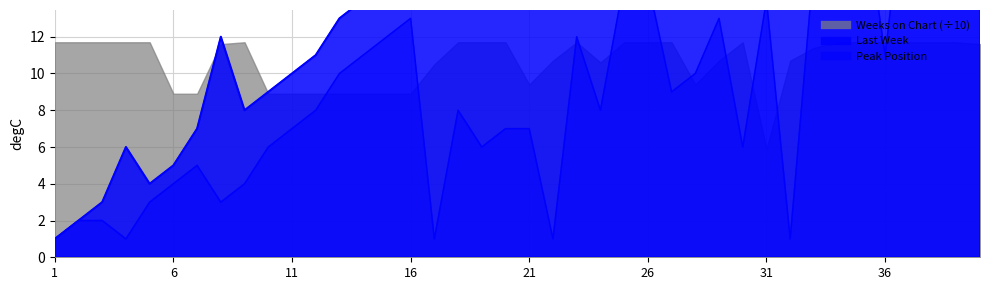

At which category is the sum across all series the highest?

34